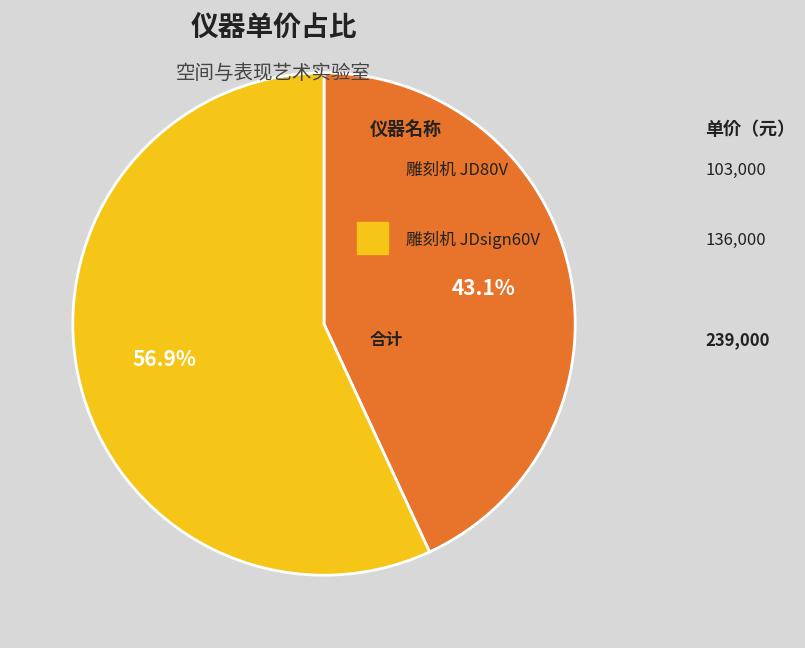

Does any single category account for the majority?

Yes